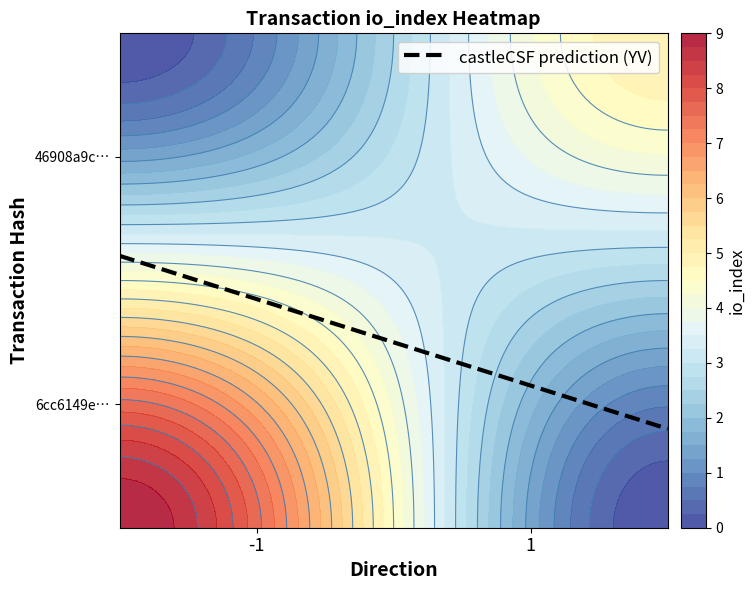

What is the sum of the 46908a9cd37bfe5833bd747292b2281cb7fb14f values at direction and io_index?

8